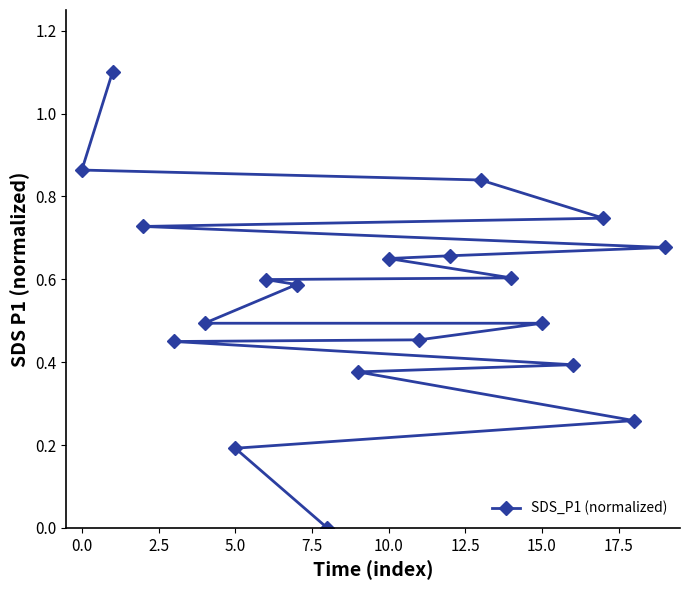

How many data points does each series have?

20